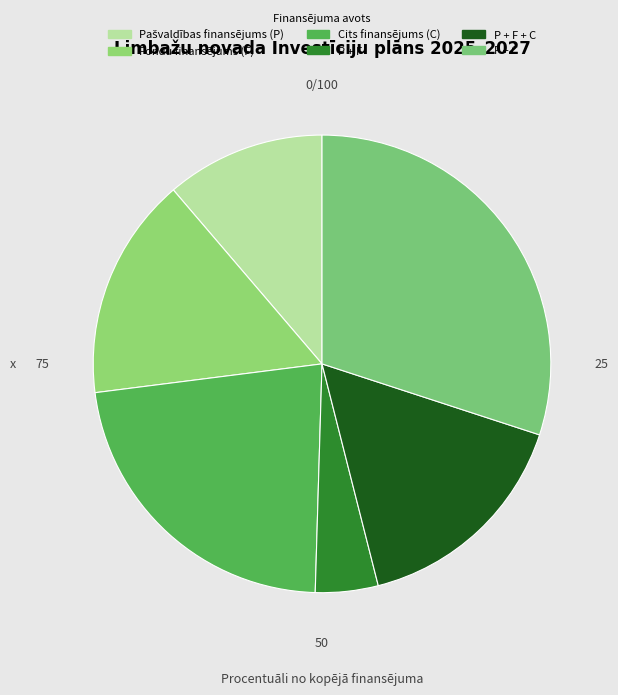

What is the smallest slice in the pie chart?

P + F